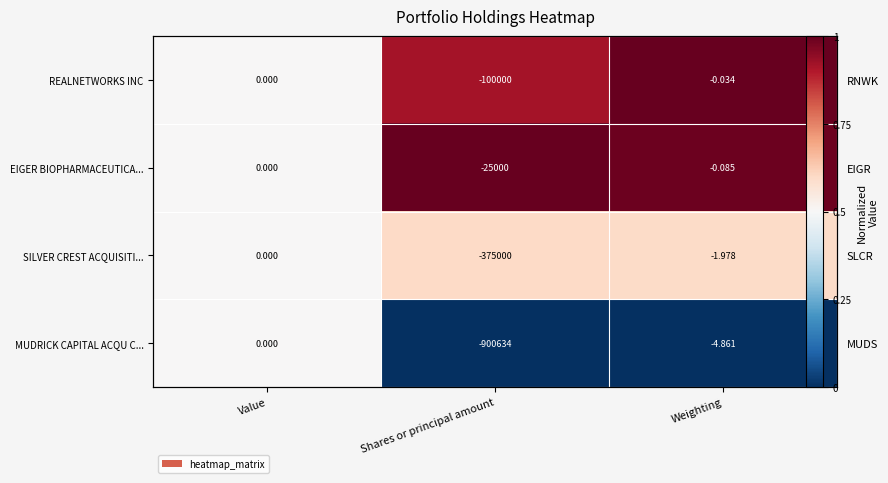

List the series in order of their peak value, lowest first.

MUDRICK CAPITAL ACQU C..., SILVER CREST ACQUISITI..., REALNETWORKS INC, EIGER BIOPHARMACEUTICA...